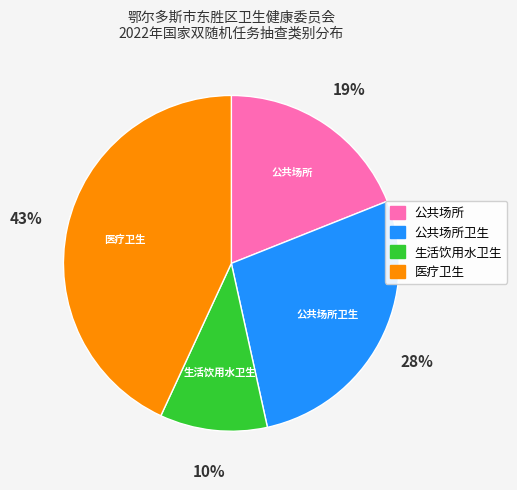

Does any single category account for the majority?

No